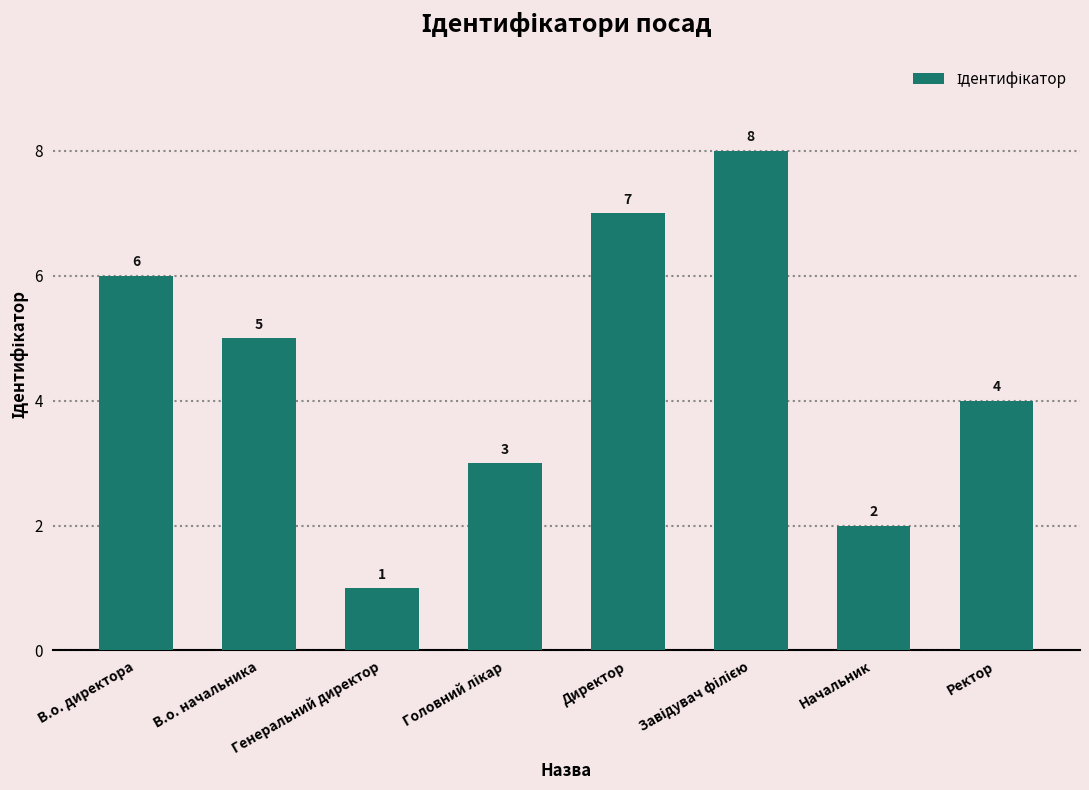

What is the difference between the maximum and minimum values?

7